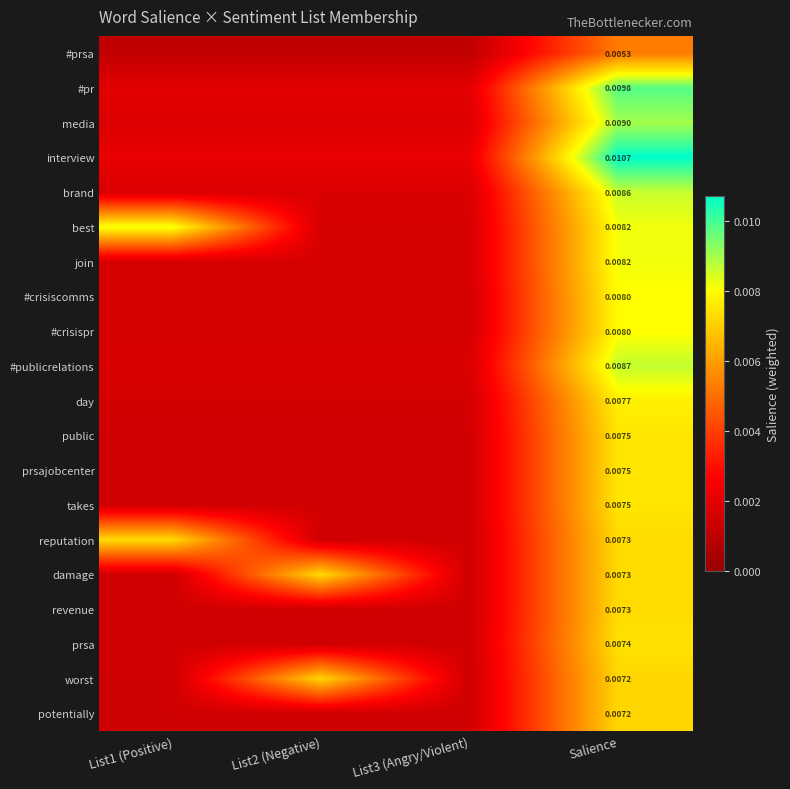

Which has a higher value, List2 (Negative) or Salience?

Salience